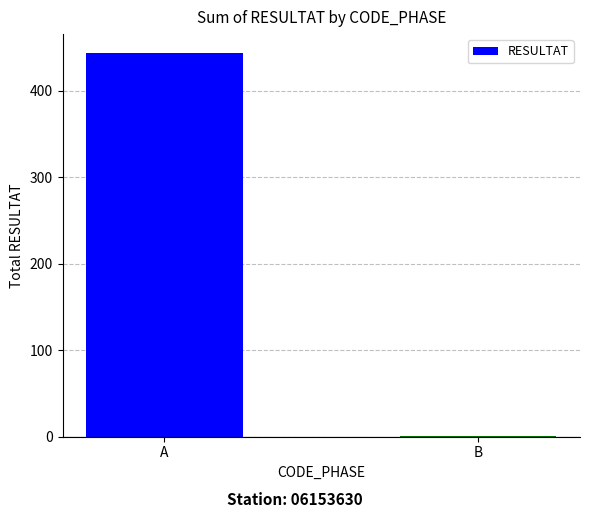

How many categories are shown in the chart?

2